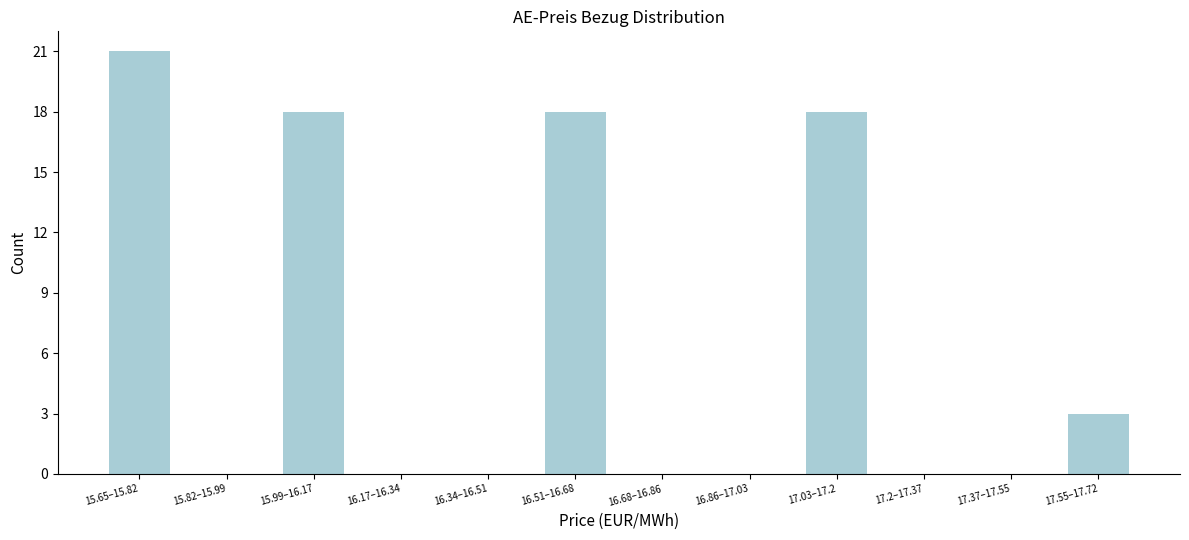

Reading left to right, extract all data points from this chart.

15.65–15.82=21	15.82–15.99=0	15.99–16.17=18	16.17–16.34=0	16.34–16.51=0	16.51–16.68=18	16.68–16.86=0	16.86–17.03=0	17.03–17.2=18	17.2–17.37=0	17.37–17.55=0	17.55–17.72=3